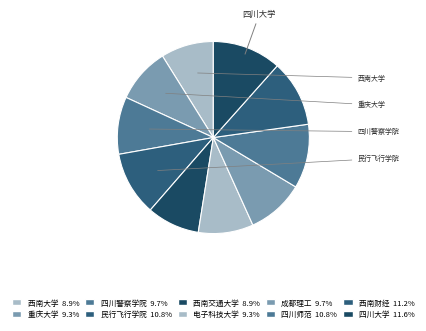

What is the ratio of the value at 西南大学 to the value at 西南交通大学?

1.0